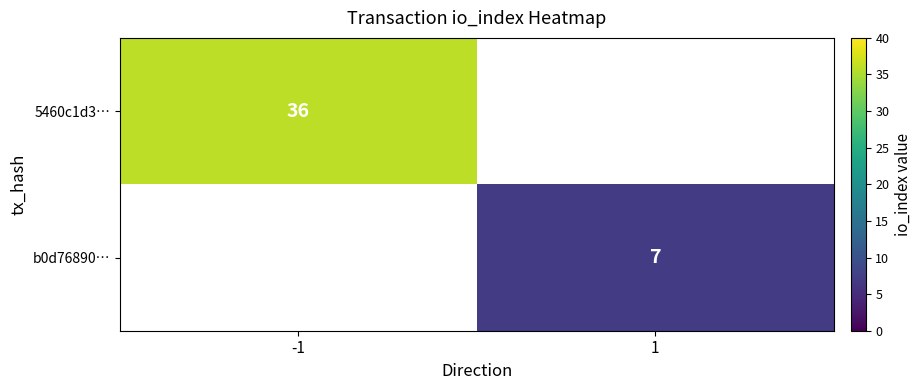

Is it true that b0d76890… equals 7 at 1?

True